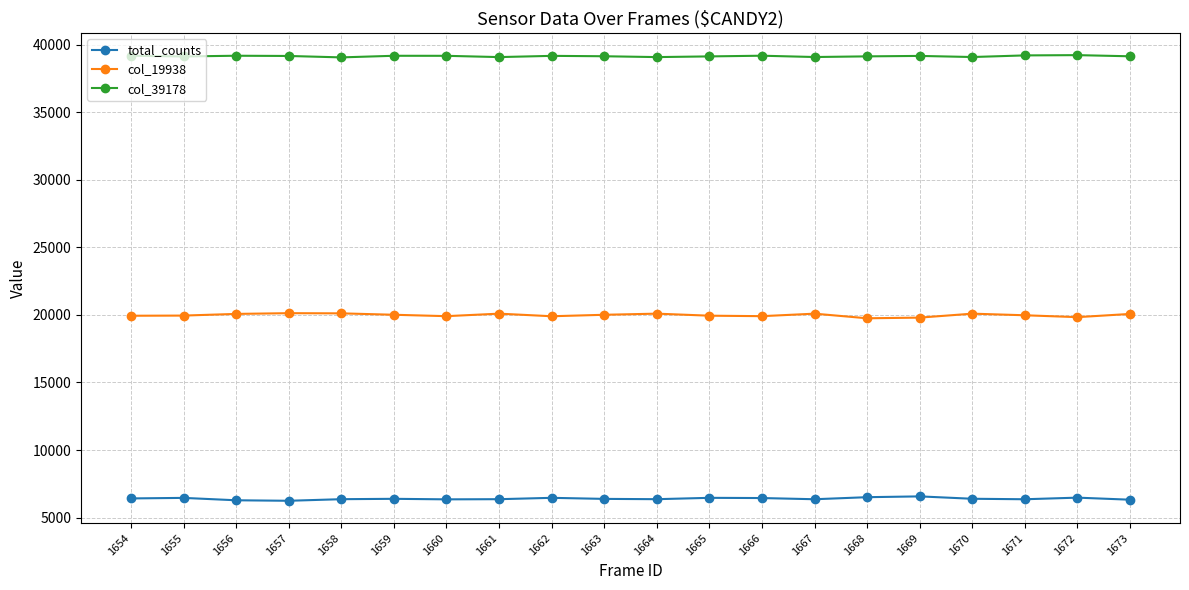

What is the value of the total_counts point at the 3rd from the left?

6282